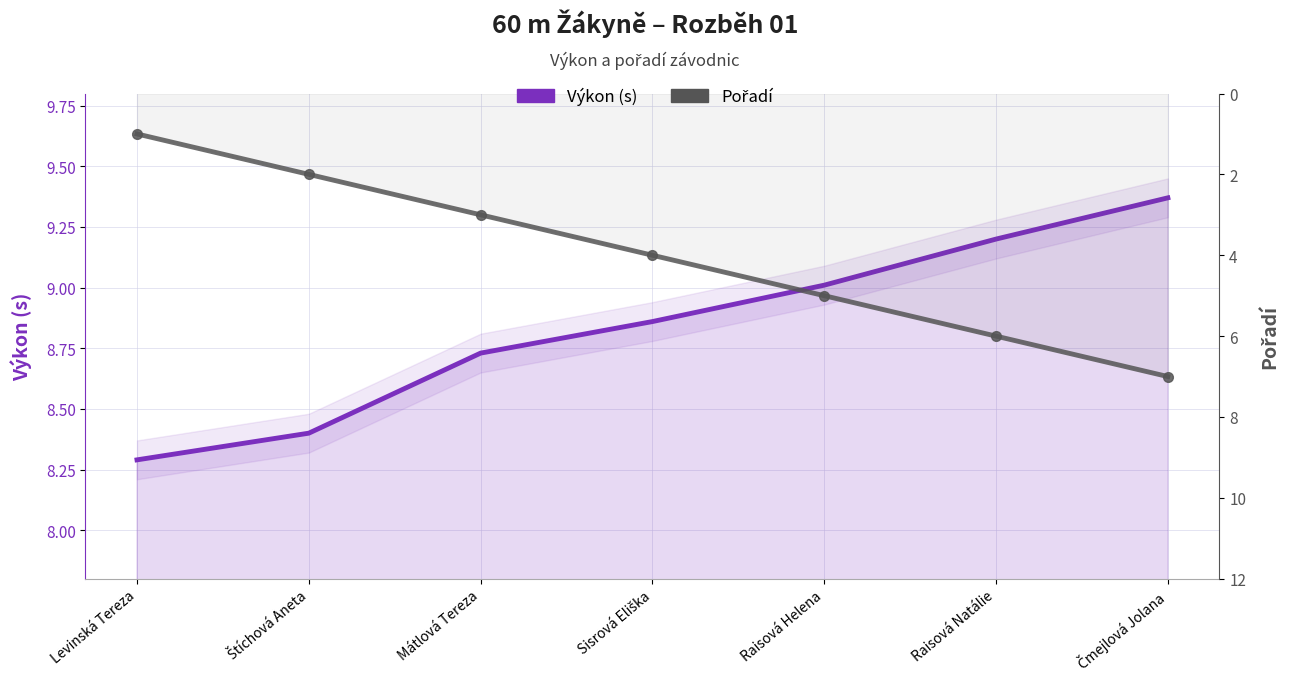

True or false: Pořadí has more than 2 points higher than both neighbors.

False